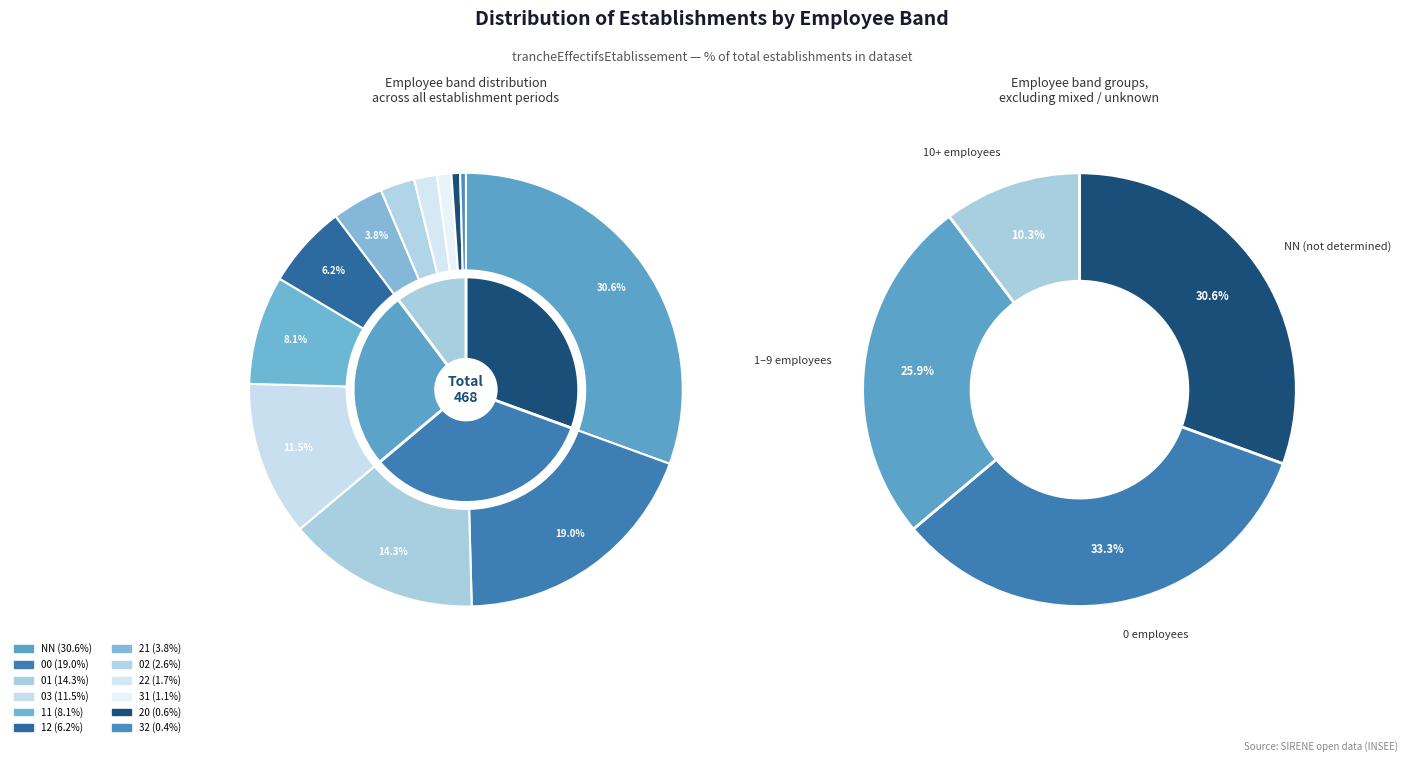

Is there a majority slice in this chart?

No